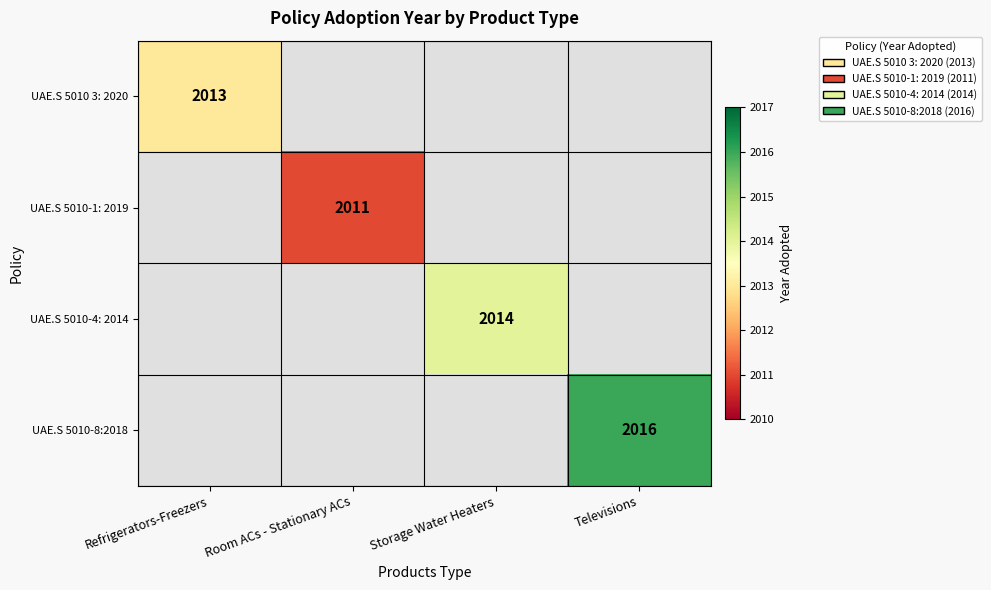

What is the approximate value of UAE.S 5010-8:2018 at Televisions?

2016.0